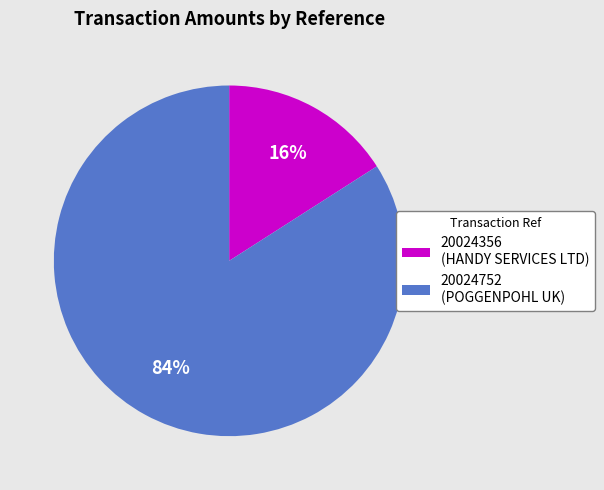

How many slices are in this pie chart?

2